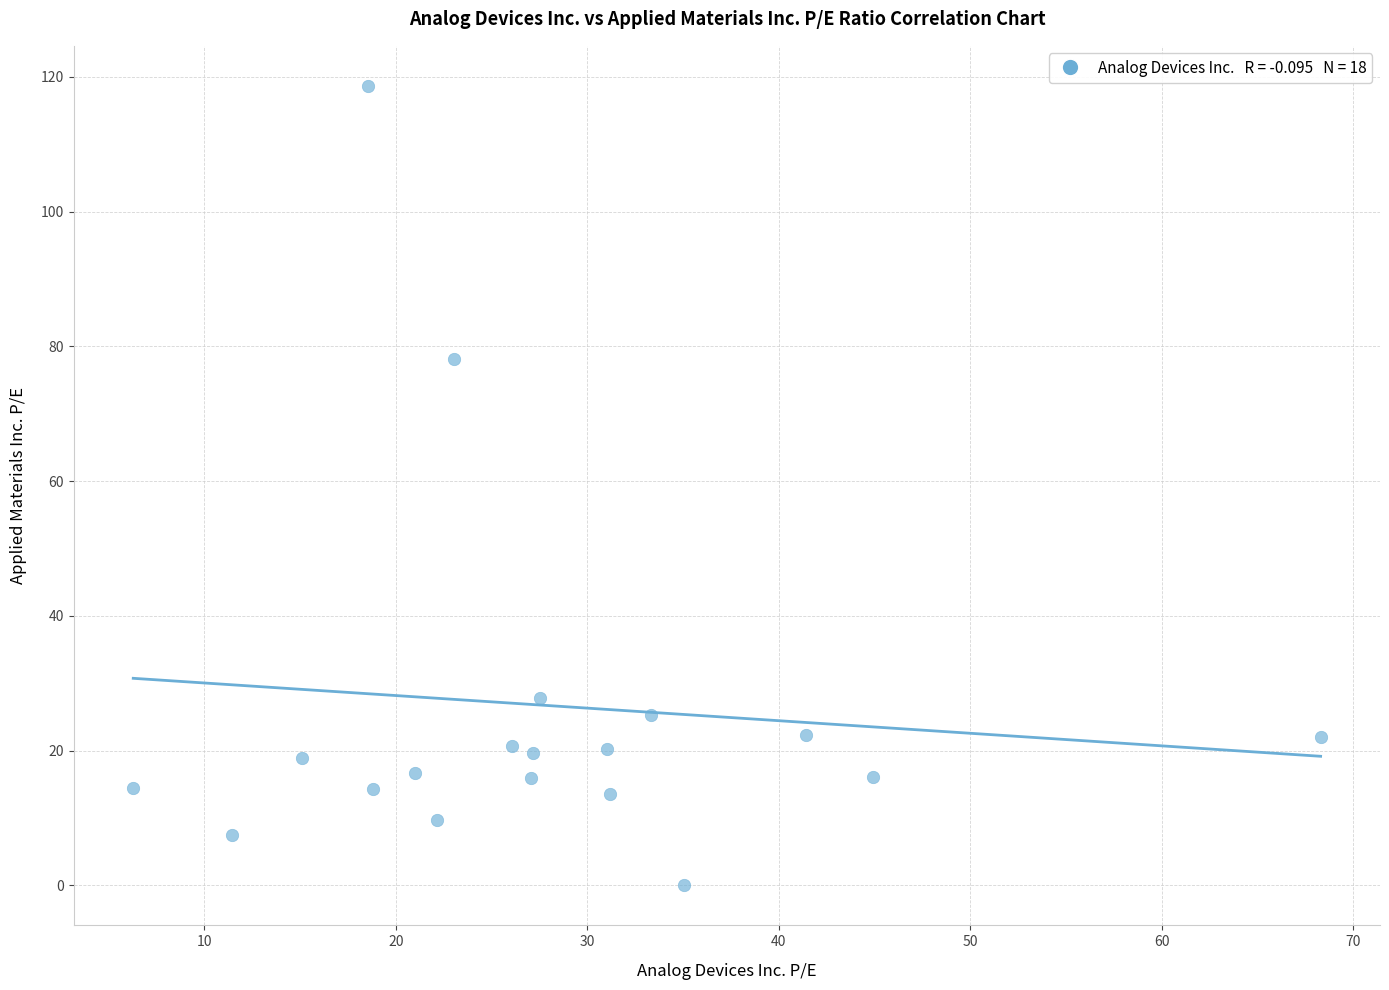

What is the range of Y values (max minus min)?

118.7